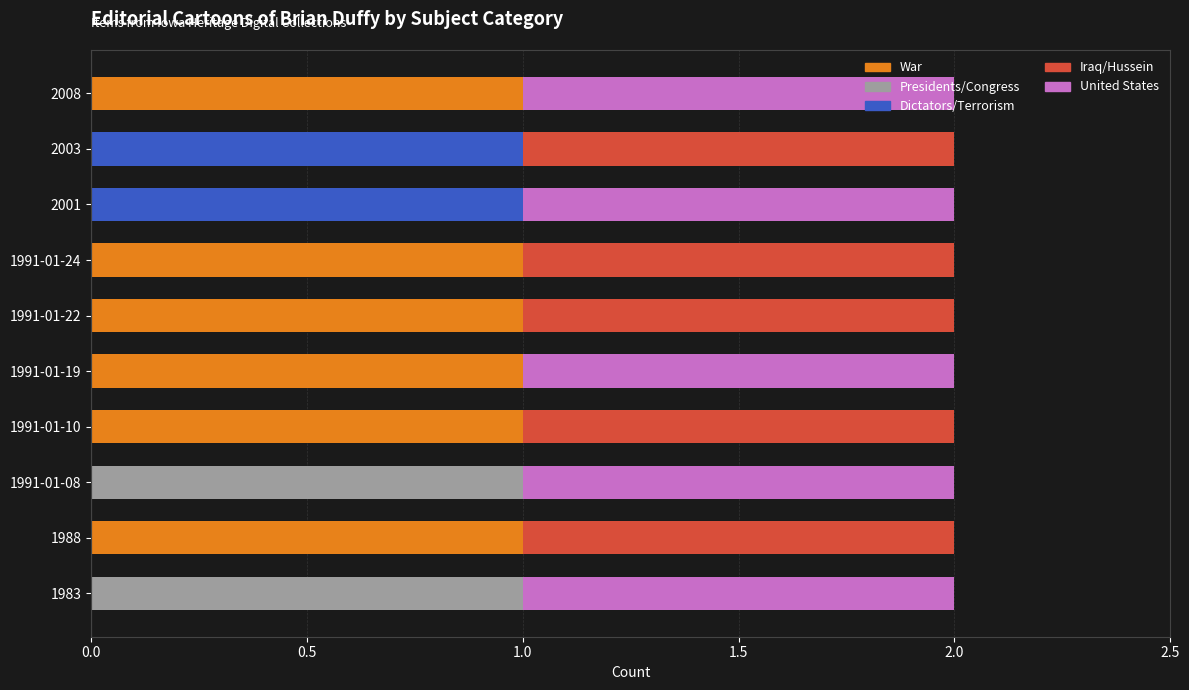

The War series shows 2 at 2008. True or false?

False